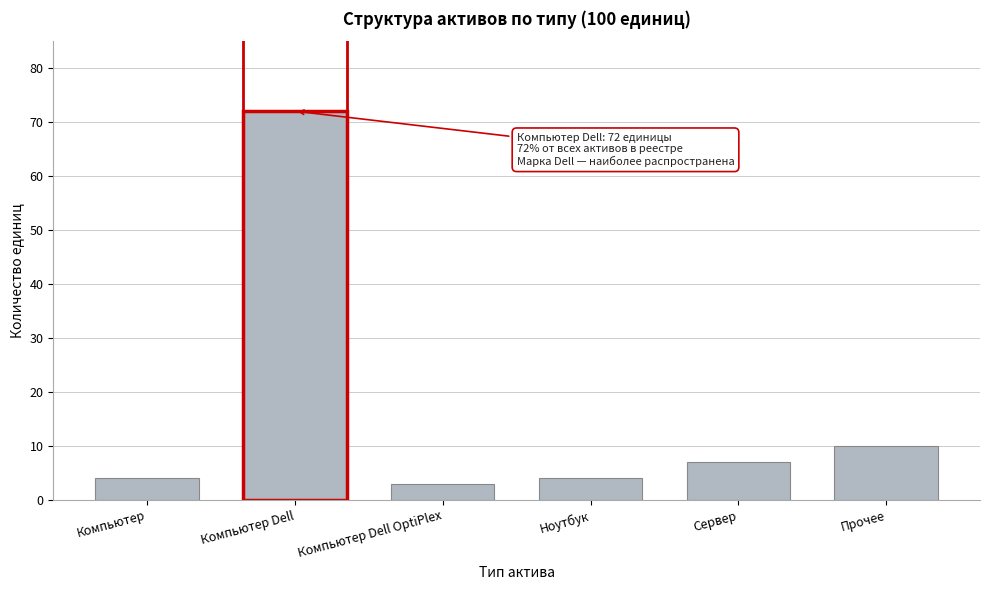

Reading right to left, what are all the values shown in this chart?

10	7	4	3	72	4